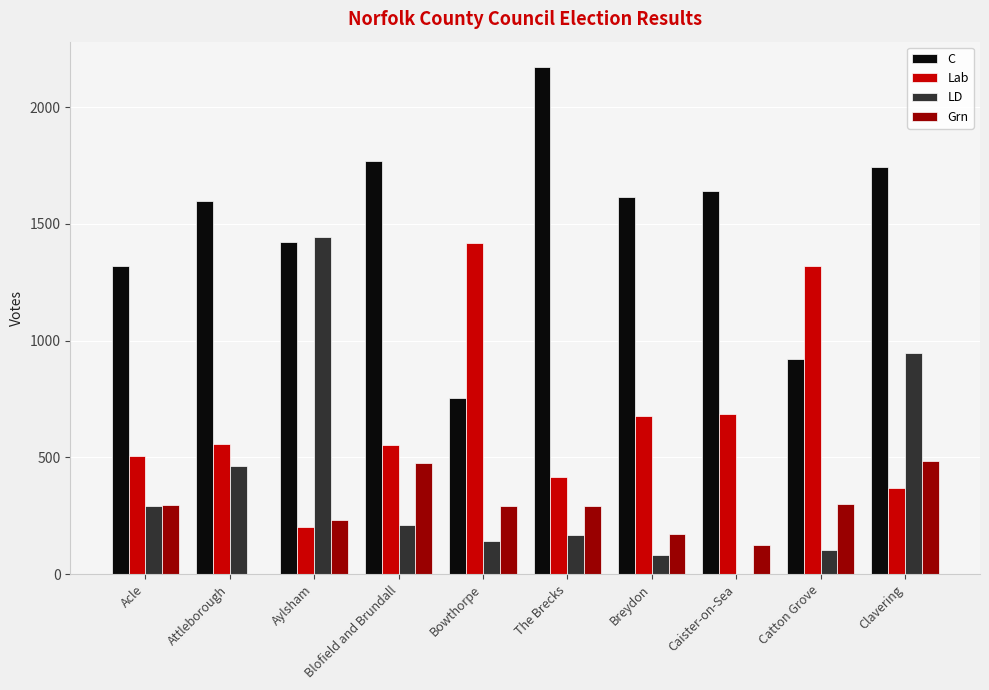

What is the maximum value shown in the chart?

2172